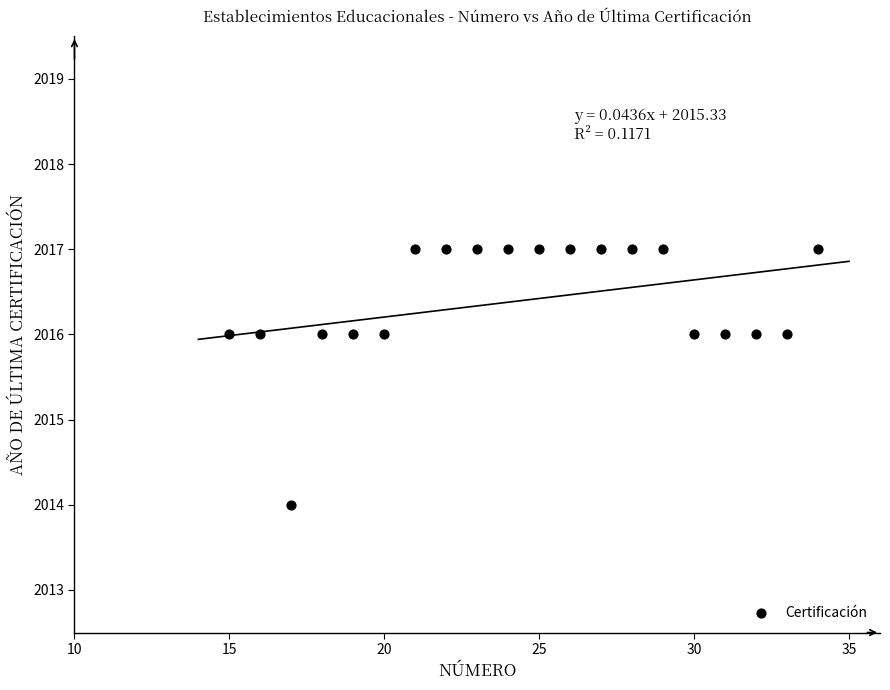

What is the range of X values (max minus min)?

19